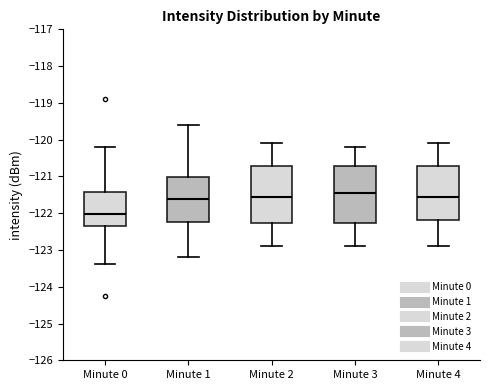

Reading left to right, transcribe this box plot: for each box, give where its median line is, the range the box spans, and where its two whiskers end, as read against the y-axis. The values are not printed on the chart, so give them approximately, as read against the axis.

Minute 0: median -122.0, box -122.4 to -121.4, whiskers -123.4 to -120.2
Minute 1: median -121.6, box -122.2 to -121.0, whiskers -123.2 to -119.6
Minute 2: median -121.5, box -122.3 to -120.7, whiskers -122.9 to -120.1
Minute 3: median -121.4, box -122.3 to -120.7, whiskers -122.9 to -120.2
Minute 4: median -121.5, box -122.2 to -120.7, whiskers -122.9 to -120.1